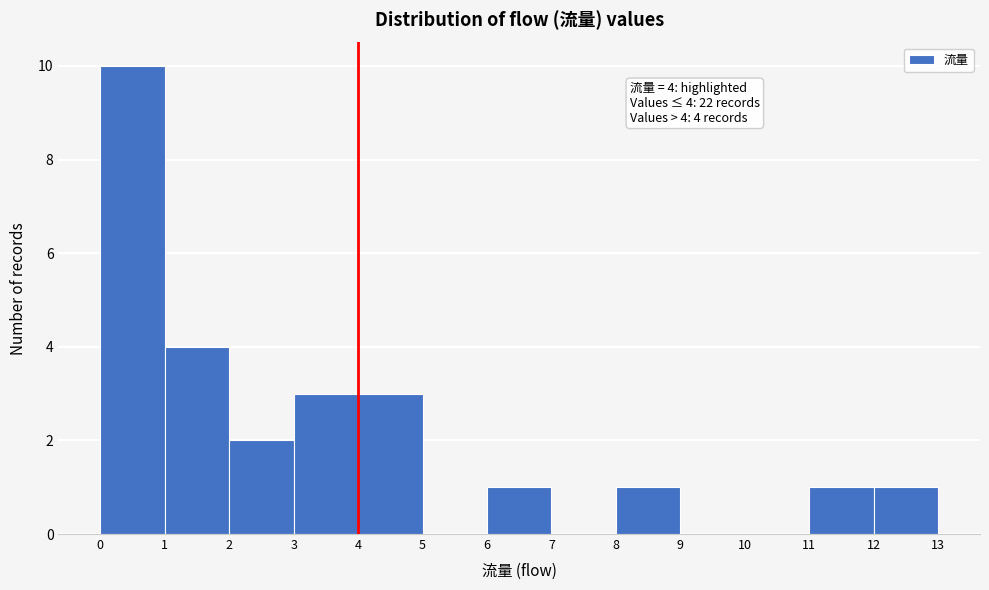

Which range on the x-axis has the tallest bar?

0 to 1